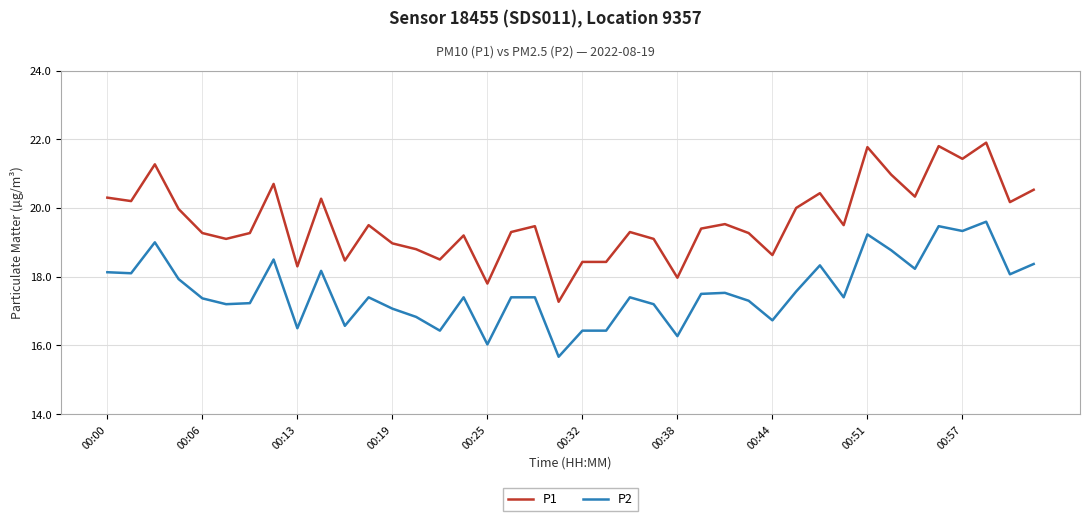

Rank the series by their average value, from lowest to highest.

P2, P1